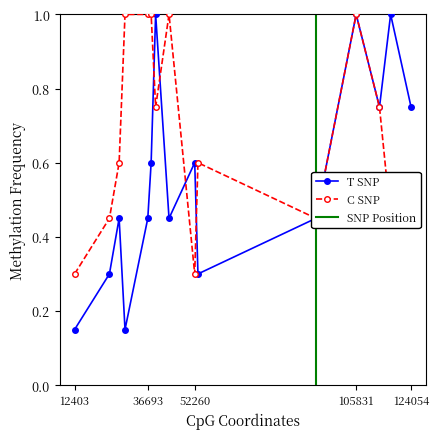

At how many categories does at least one series exceed 0?

15